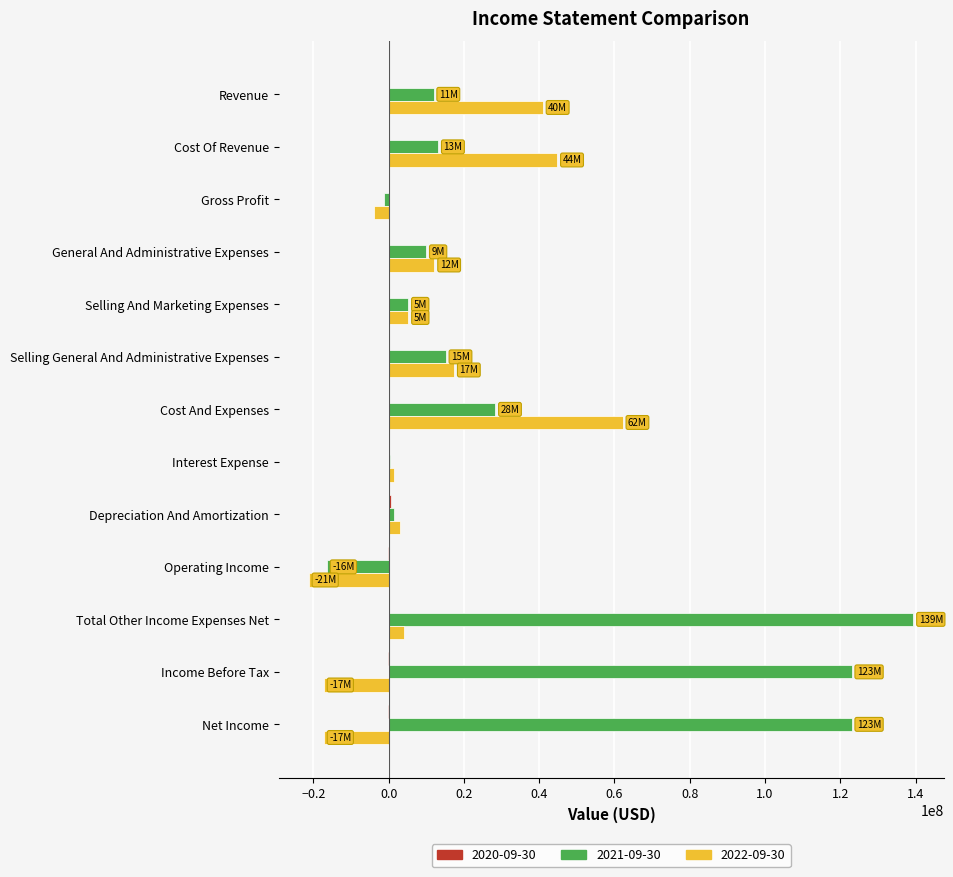

What is the total value across all series at General And Administrative Expenses?

22285774